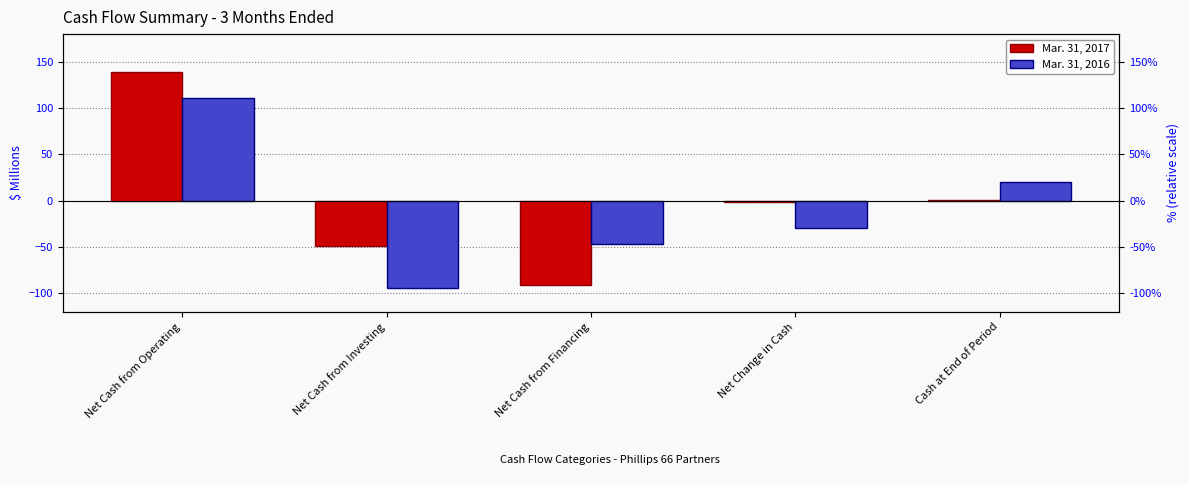

How many bars are there in each group?

2